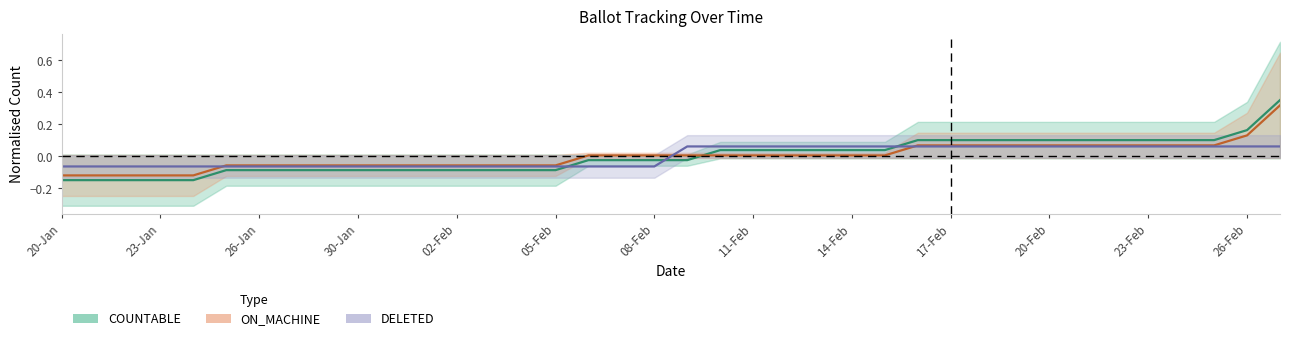

How many lines are shown in the chart?

3